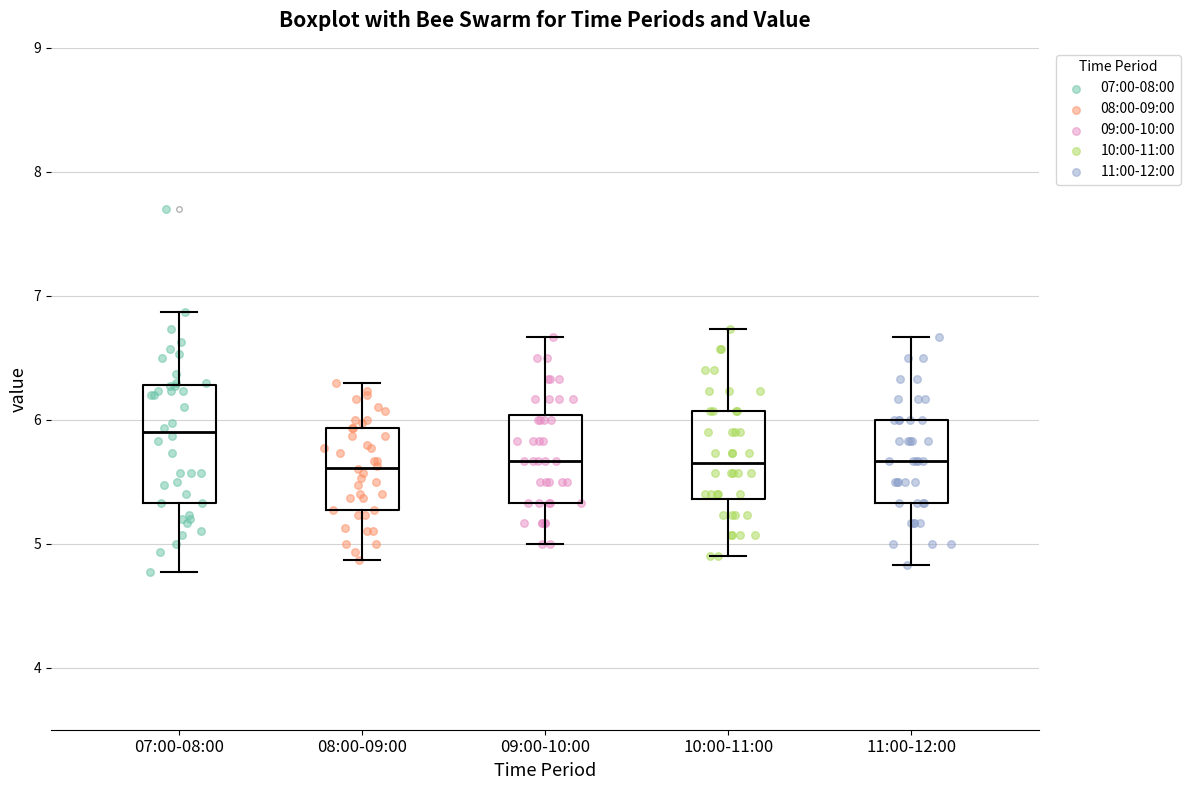

Reading left to right, transcribe this box plot: for each box, give where its median line is, the range the box spans, and where its two whiskers end, as read against the y-axis. The values are not printed on the chart, so give them approximately, as read against the axis.

07:00-08:00: median 5.9, box 5.3 to 6.3, whiskers 4.8 to 6.9
08:00-09:00: median 5.6, box 5.3 to 5.9, whiskers 4.9 to 6.3
09:00-10:00: median 5.7, box 5.3 to 6.0, whiskers 5.0 to 6.7
10:00-11:00: median 5.7, box 5.4 to 6.1, whiskers 4.9 to 6.7
11:00-12:00: median 5.7, box 5.3 to 6.0, whiskers 4.8 to 6.7